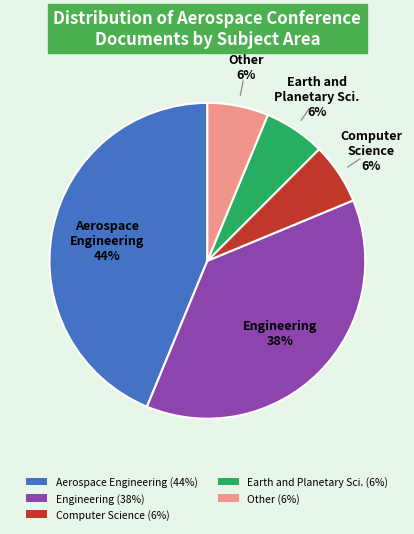

How many slices are in this pie chart?

5